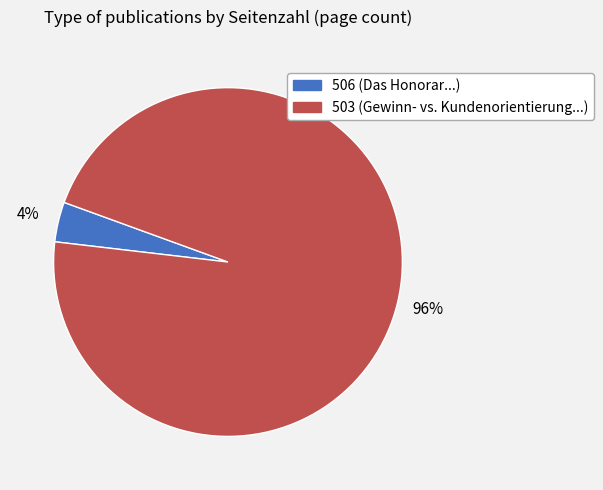

Which slice is the largest?

503